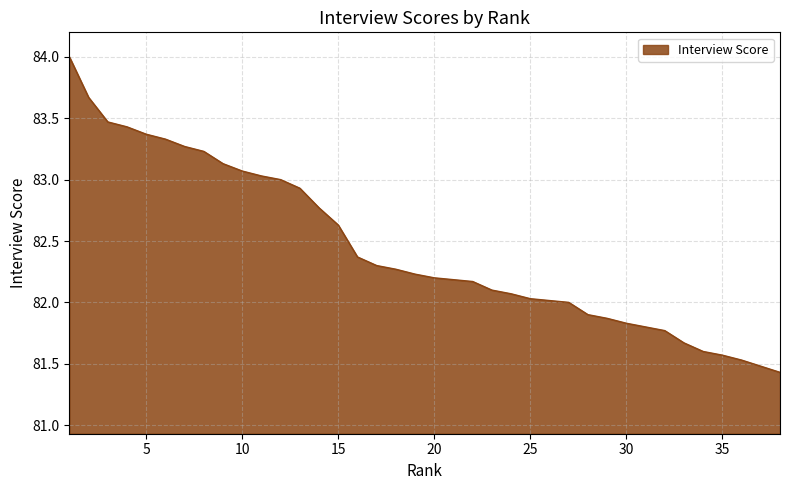

Reading left to right, extract all data points from this chart.

84.0	83.7	83.5	83.4	83.4	83.3	83.3	83.2	83.1	83.1	83.0	83.0	82.9	82.8	82.6	82.4	82.3	82.3	82.2	82.2	82.2	82.2	82.1	82.1	82.0	82.0	82.0	81.9	81.9	81.8	81.8	81.8	81.7	81.6	81.6	81.5	81.5	81.4